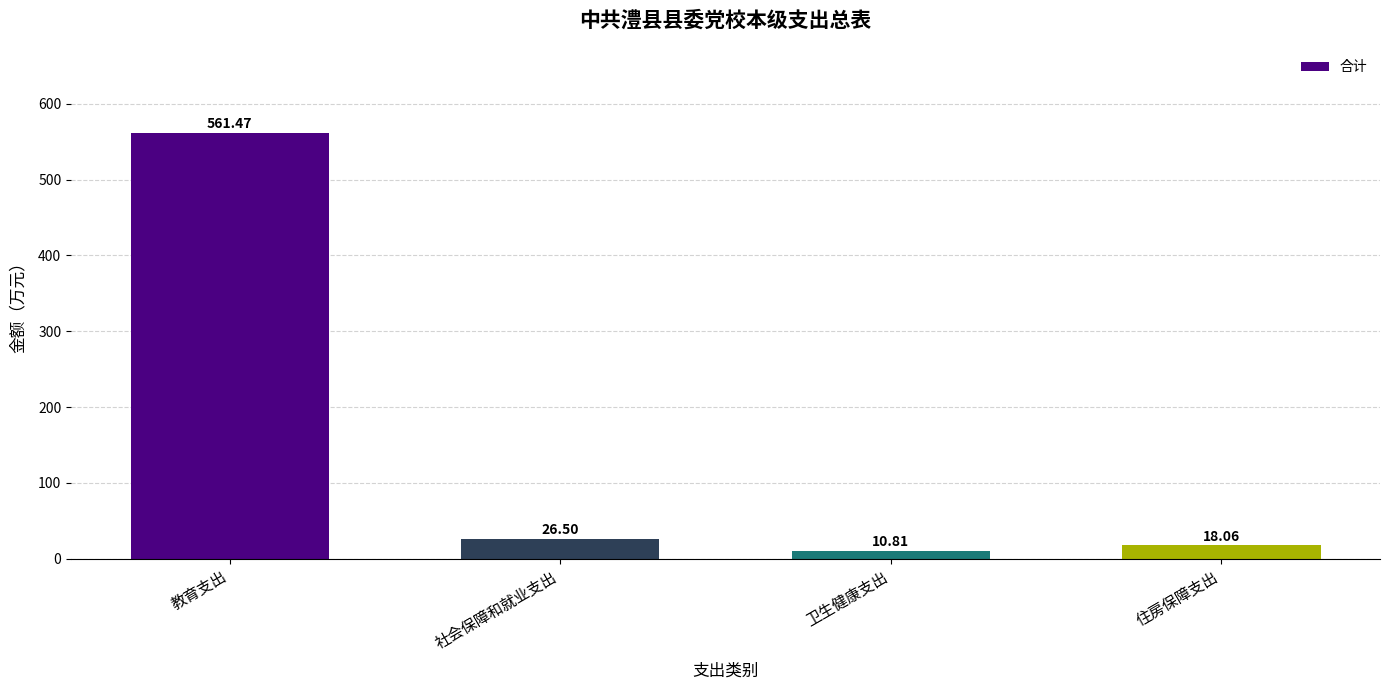

What is the label of the 1st bar from the right?

住房保障支出